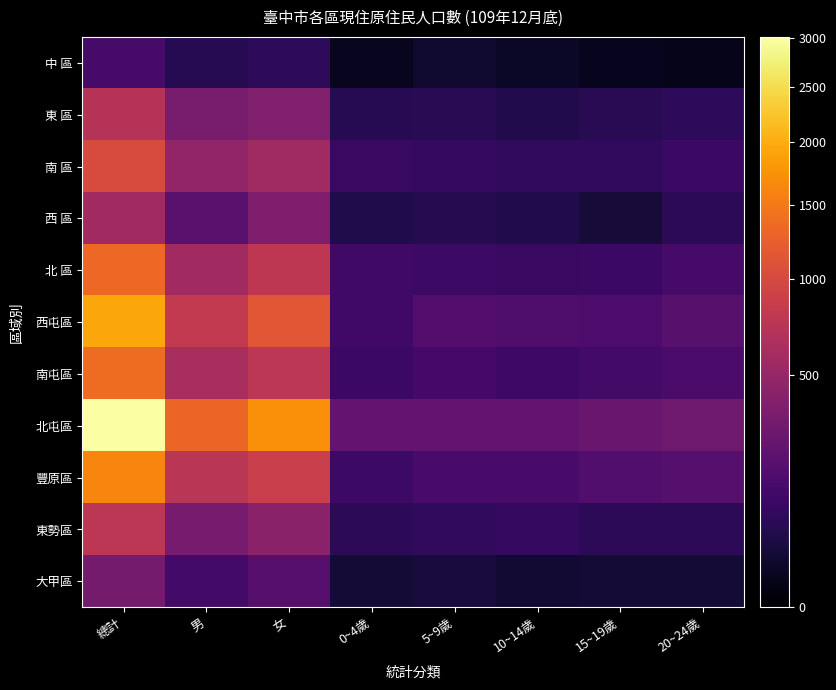

Between 20~24歲 and 5~9歲, which is larger?

5~9歲